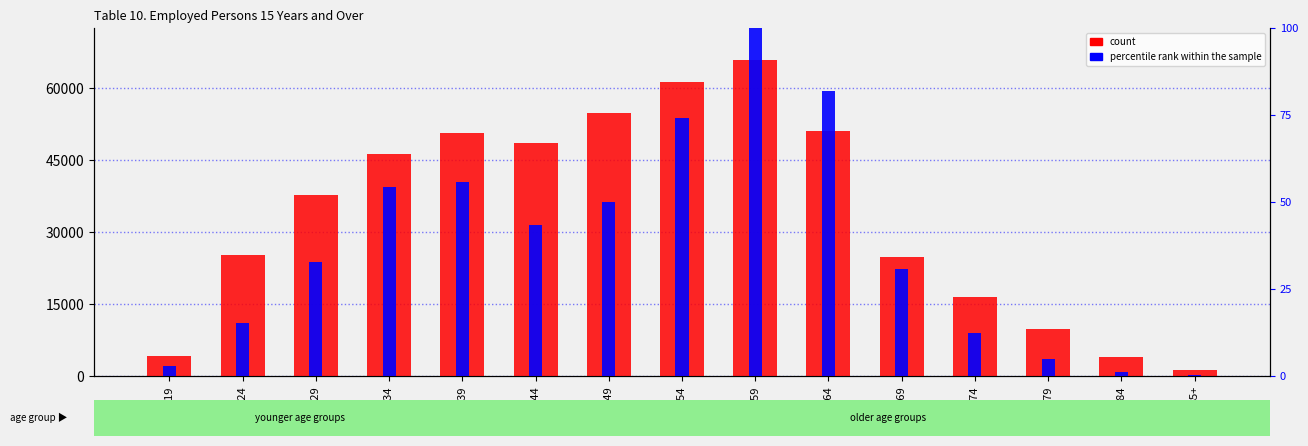

What is the average value of the count series?

33475.8